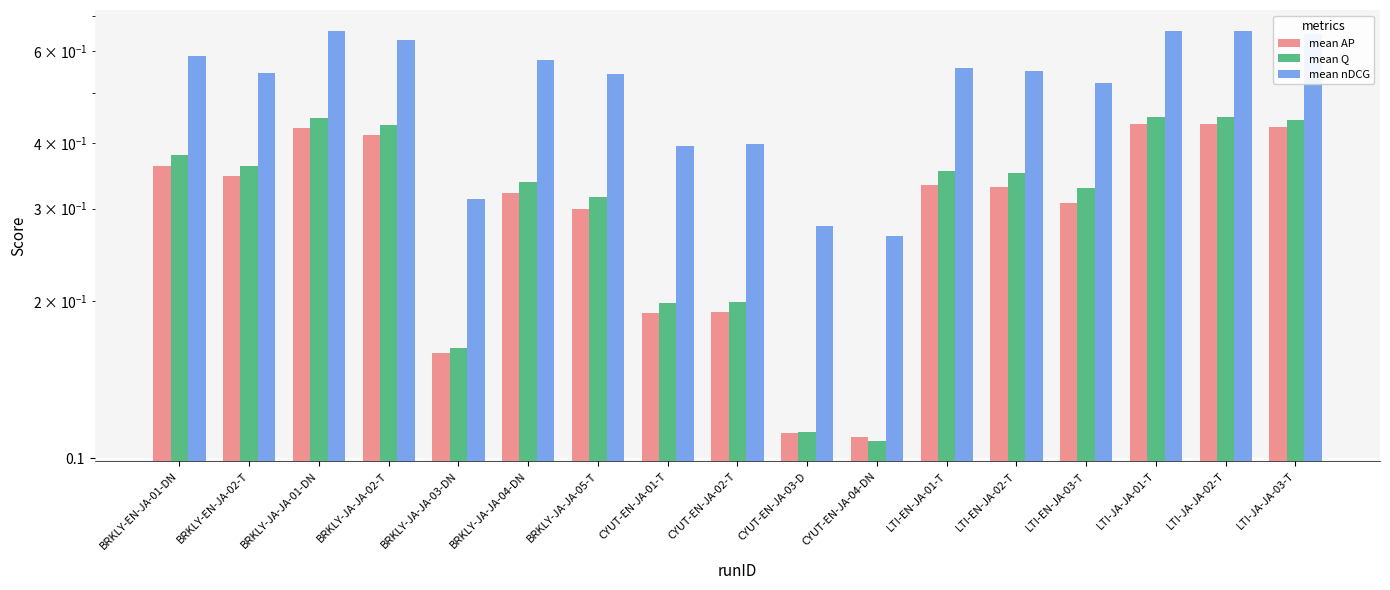

List the labels in order of mean Q value, smallest first.

CYUT-EN-JA-04-DN, CYUT-EN-JA-03-D, BRKLY-JA-JA-03-DN, CYUT-EN-JA-01-T, CYUT-EN-JA-02-T, BRKLY-JA-JA-05-T, LTI-EN-JA-03-T, BRKLY-JA-JA-04-DN, LTI-EN-JA-02-T, LTI-EN-JA-01-T, BRKLY-EN-JA-02-T, BRKLY-EN-JA-01-DN, BRKLY-JA-JA-02-T, LTI-JA-JA-03-T, BRKLY-JA-JA-01-DN, LTI-JA-JA-02-T, LTI-JA-JA-01-T